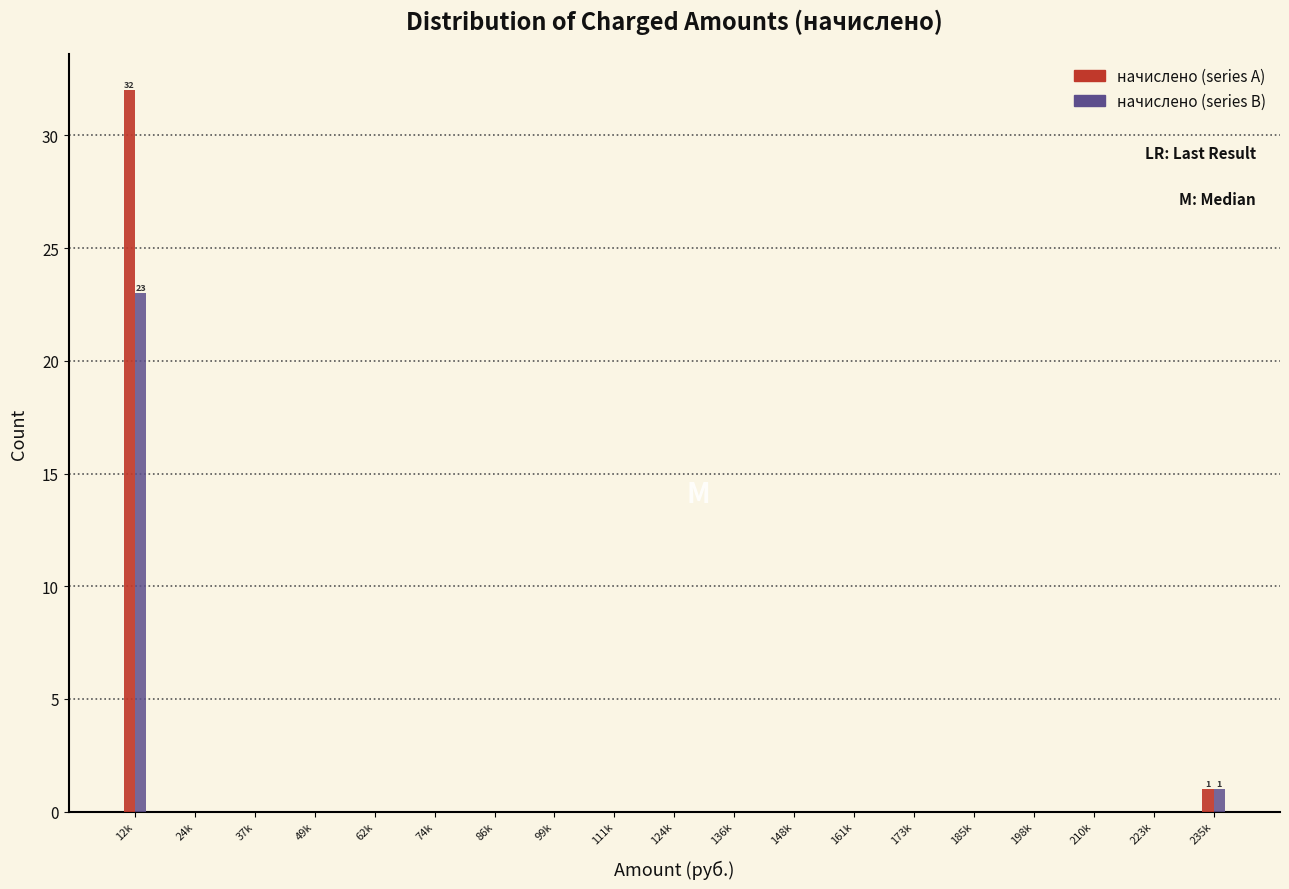

Which category has the highest value across all series?

12k